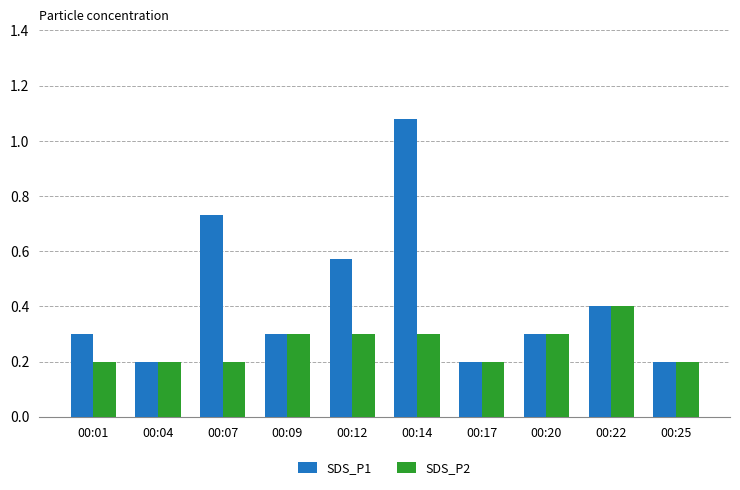

At which category does the chart reach its peak across all series?

00:14